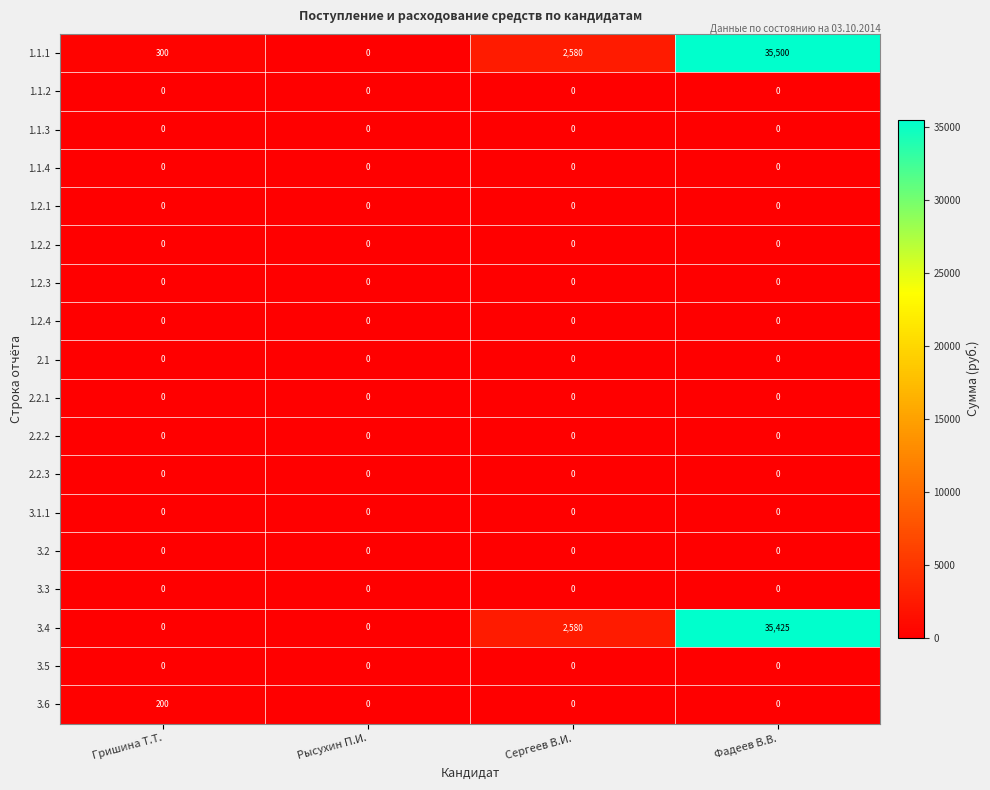

The 2.2.1 series shows 0 at Сергеев В.И.. True or false?

True